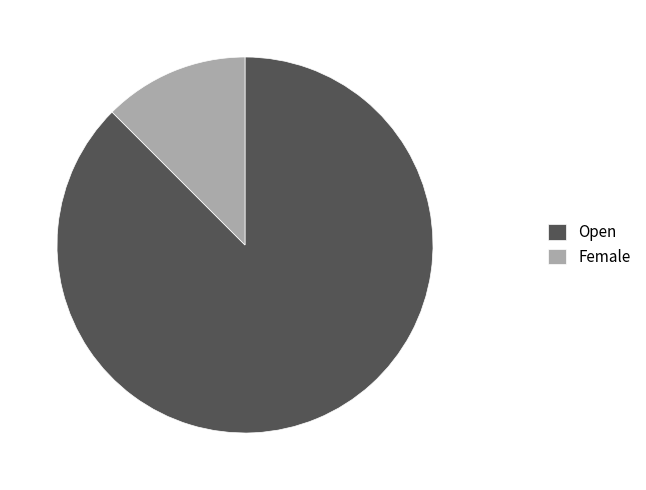

Is Female the majority of the pie?

No